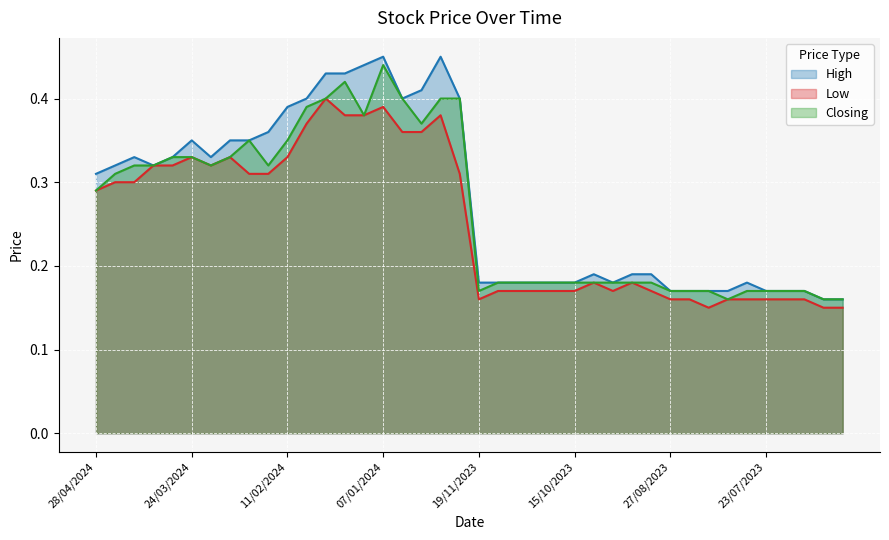

True or false: Closing has more than 1 points higher than both neighbors.

True